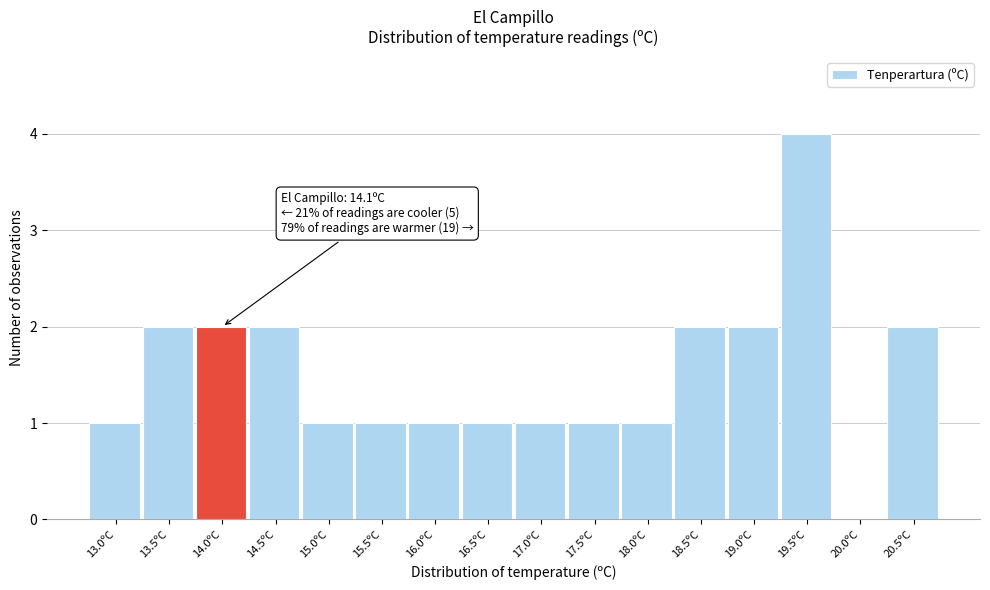

Reading right to left, what are all the values shown in this chart?

20.5ºC=2	20.0ºC=0	19.5ºC=4	19.0ºC=2	18.5ºC=2	18.0ºC=1	17.5ºC=1	17.0ºC=1	16.5ºC=1	16.0ºC=1	15.5ºC=1	15.0ºC=1	14.5ºC=2	14.0ºC=2	13.5ºC=2	13.0ºC=1